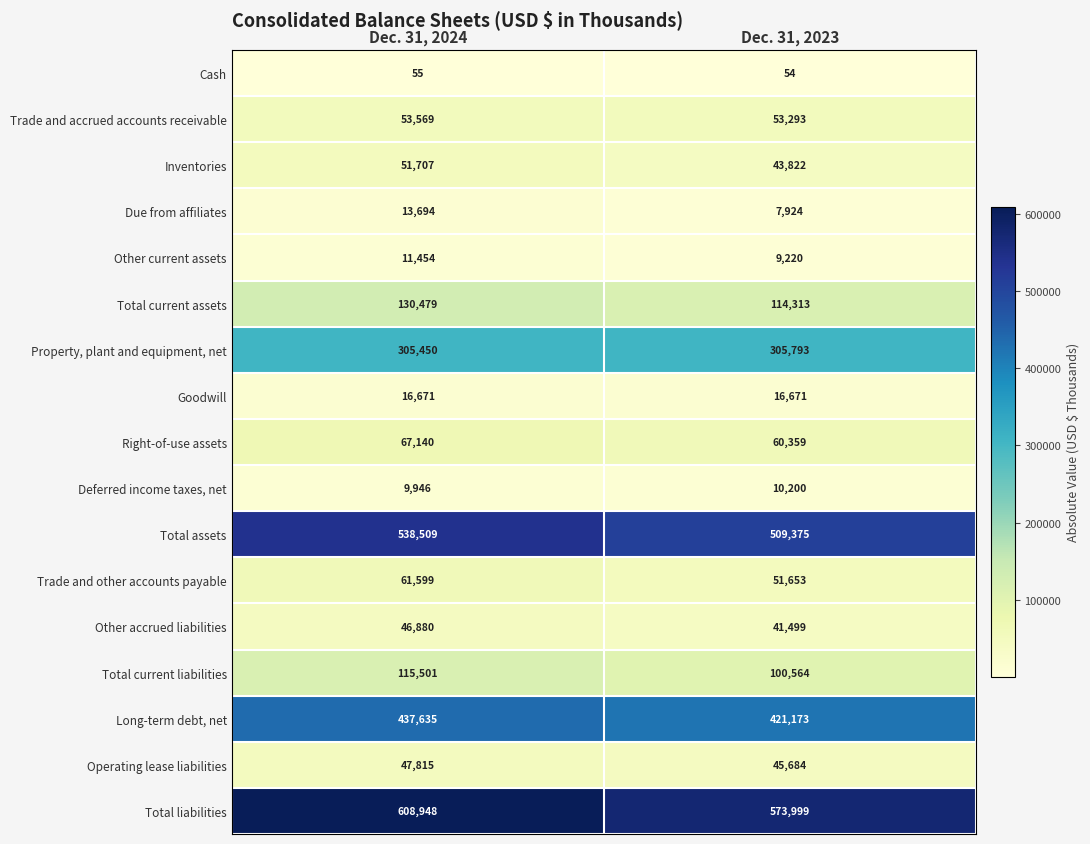

Is it true that Total assets equals 538509 at Dec. 31, 2024?

True